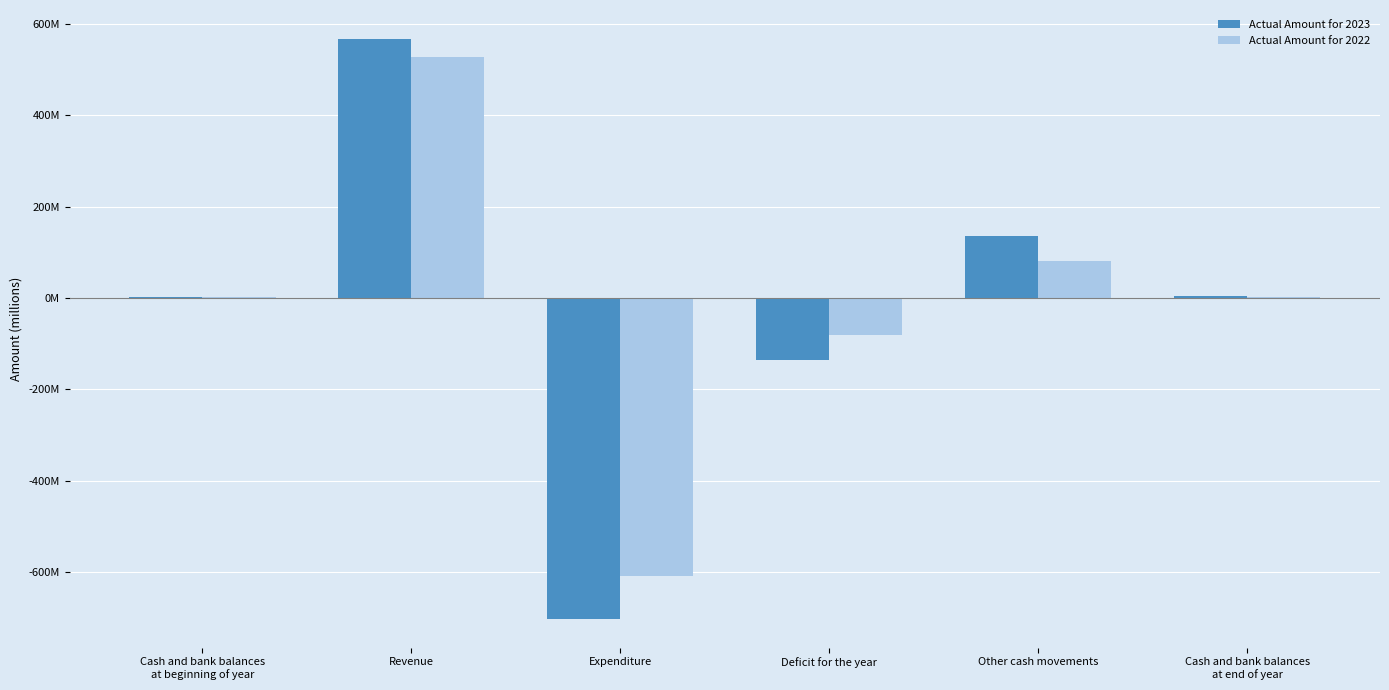

What is the difference between the Actual Amount for 2023 values at Revenue and Cash and bank balances
at end of year?

564052474